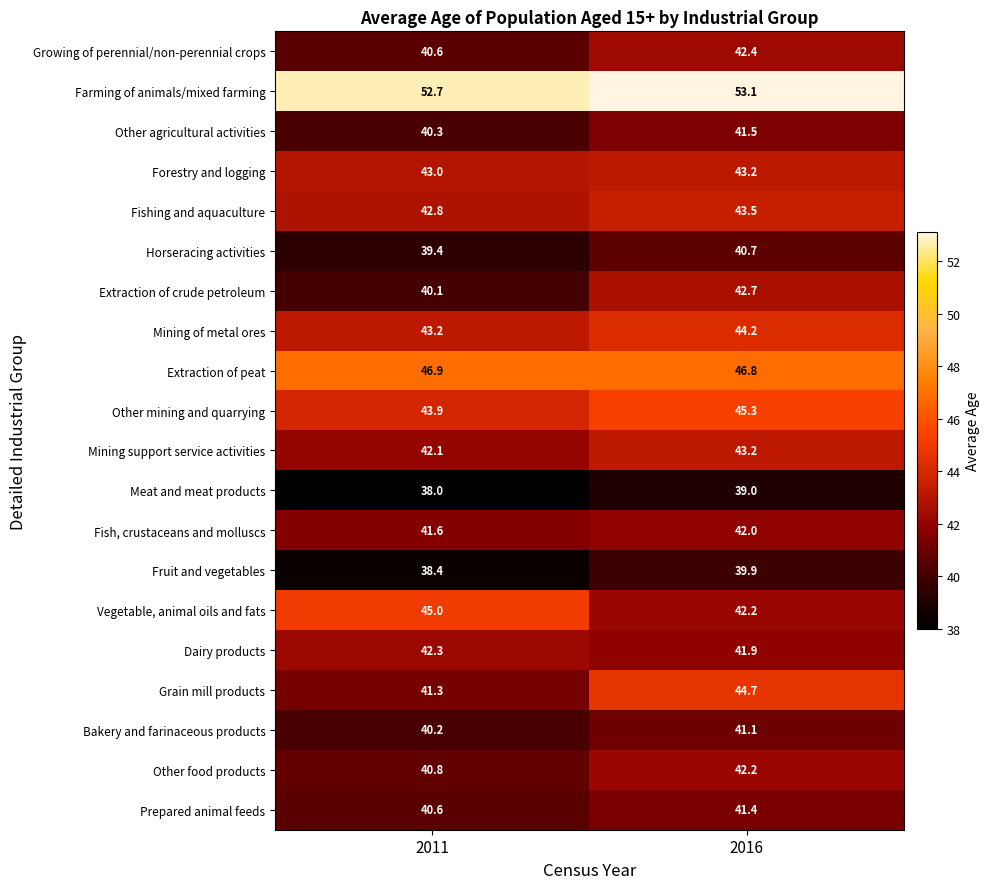

Which series has the largest range (max minus min)?

Grain mill products